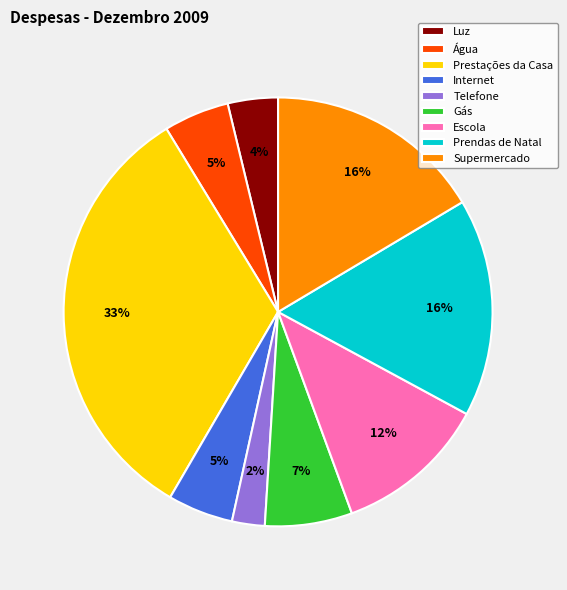

Between Luz and Prendas de Natal, which is larger?

Prendas de Natal